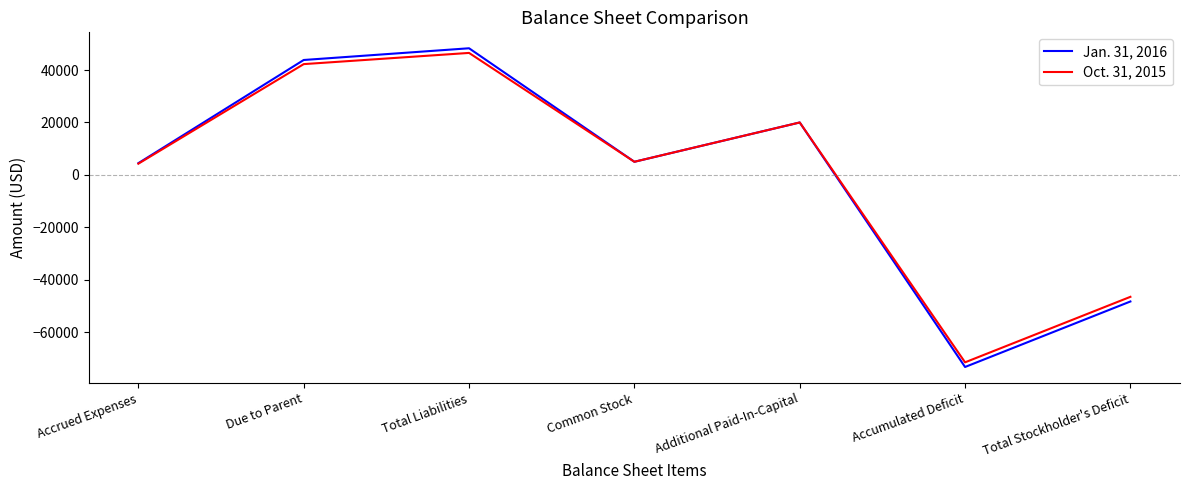

Rank the series by their maximum value, from highest to lowest.

Jan. 31, 2016, Oct. 31, 2015